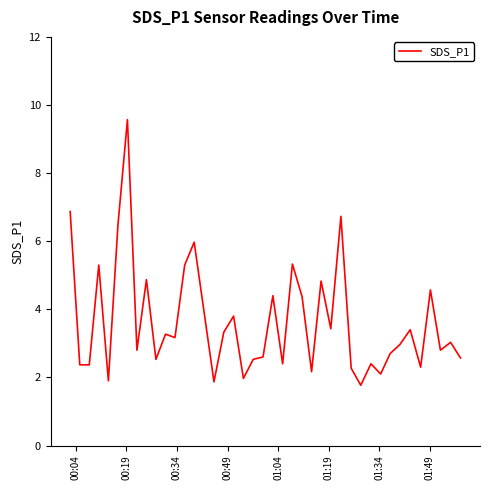

What is the greatest value displayed?

9.6